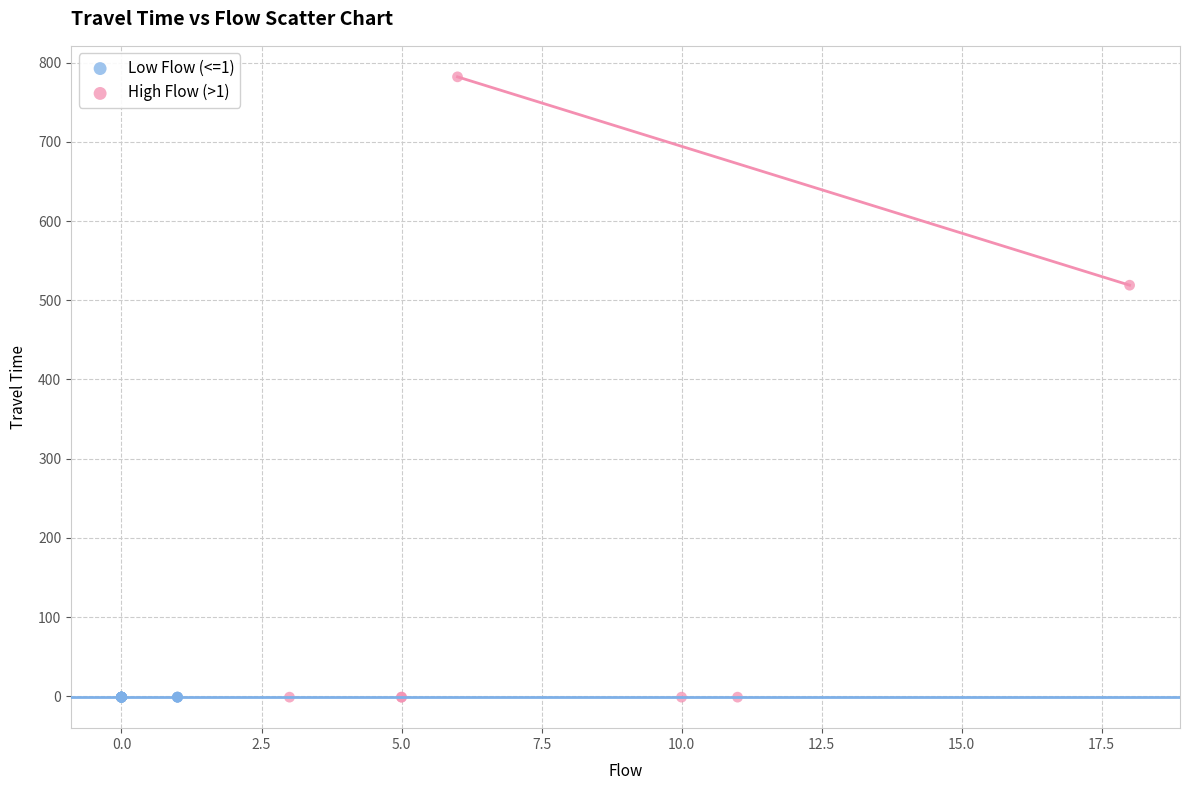

Which series contains the highest Y value?

High Flow (>1)